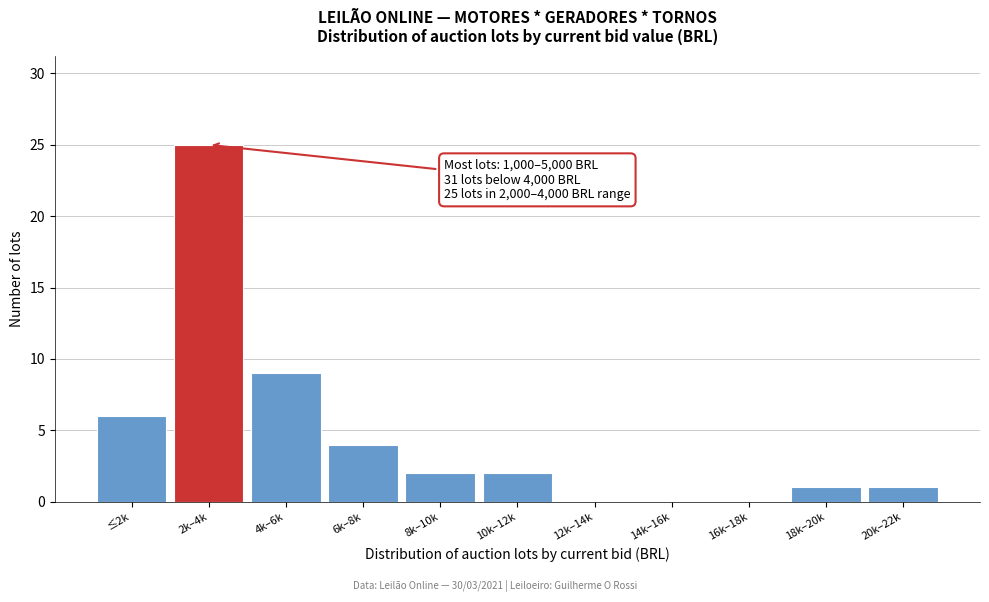

Reading left to right, extract all data points from this chart.

≤2k=6	2k–4k=25	4k–6k=9	6k–8k=4	8k–10k=2	10k–12k=2	12k–14k=0	14k–16k=0	16k–18k=0	18k–20k=1	20k–22k=1